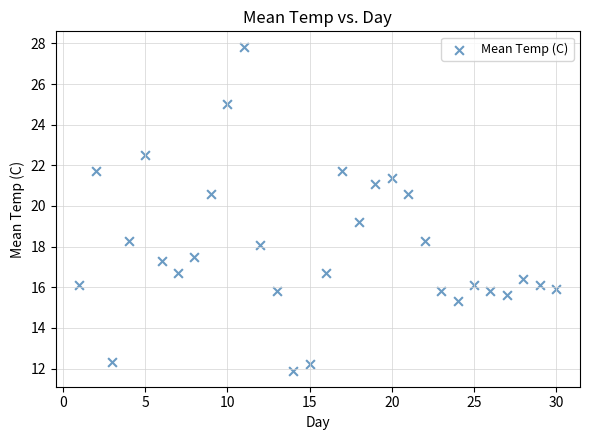

What is the range of X values (max minus min)?

29.0